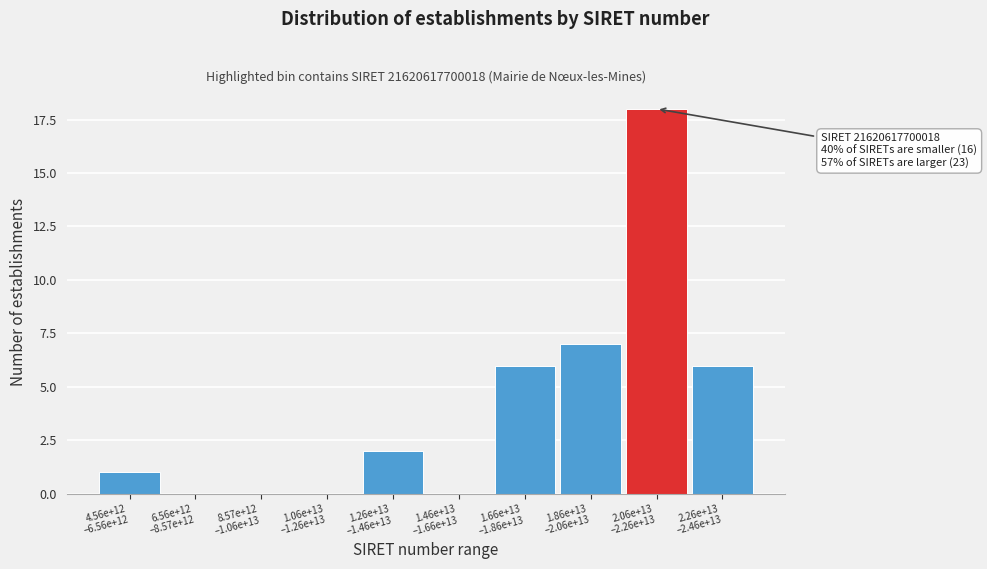

What is the greatest value displayed?

18